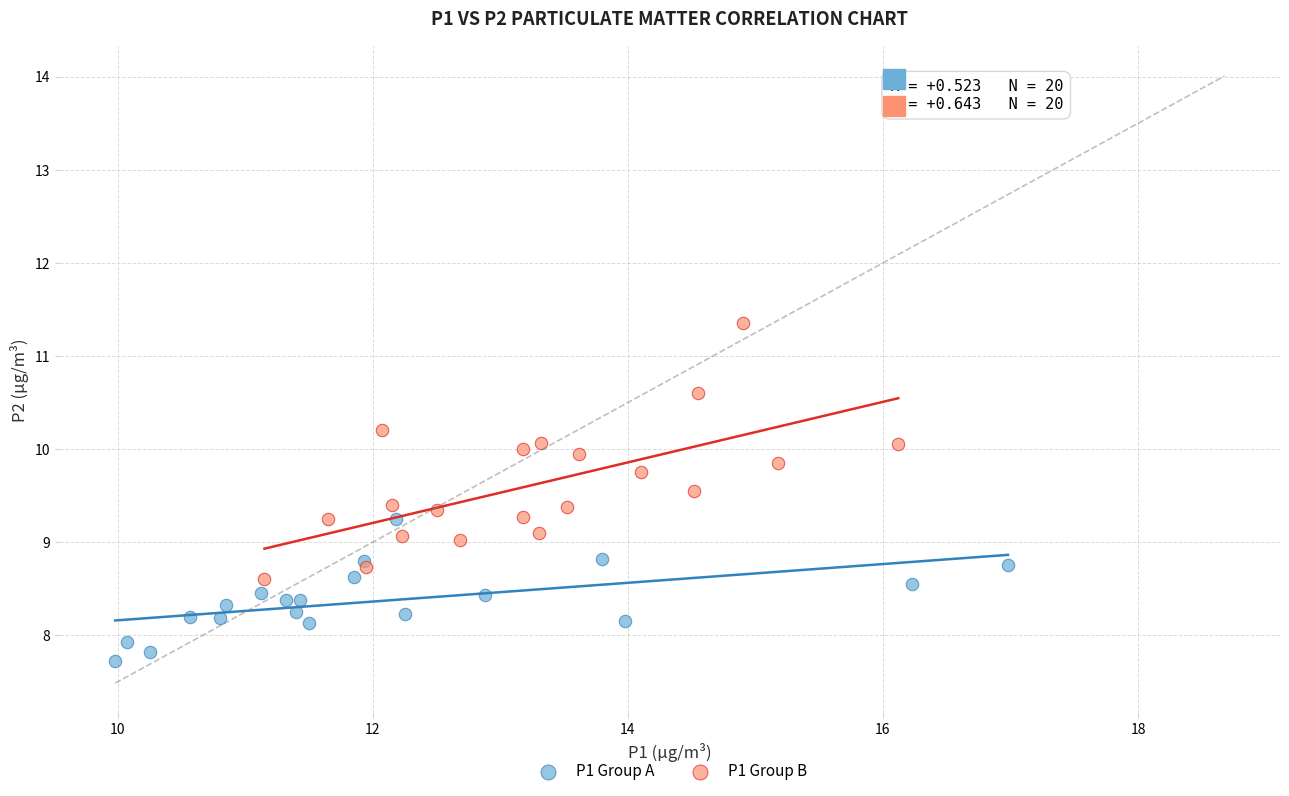

Which series contains the lowest Y value?

P1 Group A